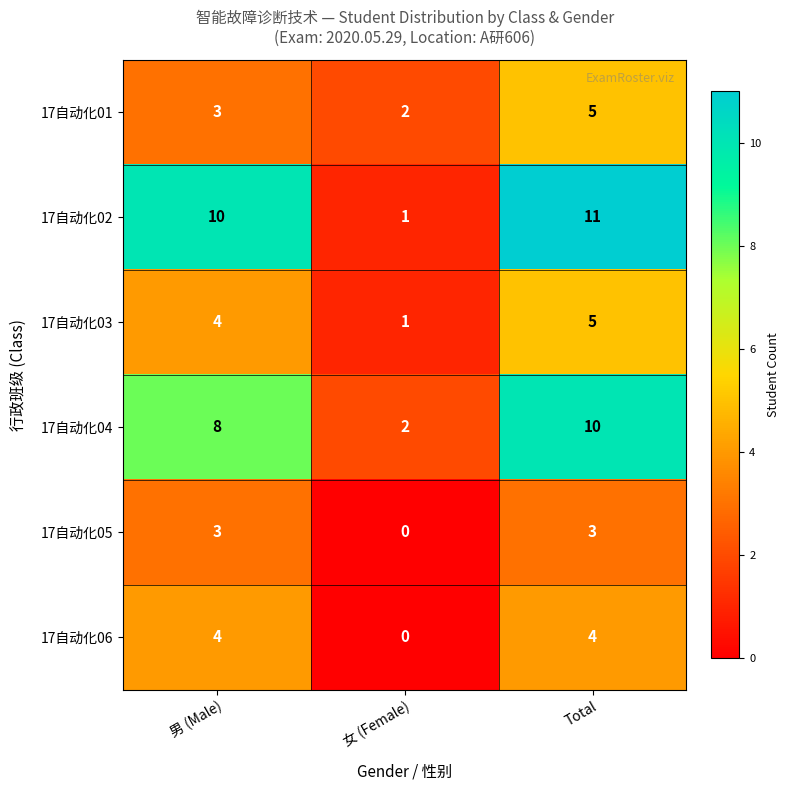

What is the sum of the 17自动化03 values at 女 (Female) and 男 (Male)?

5